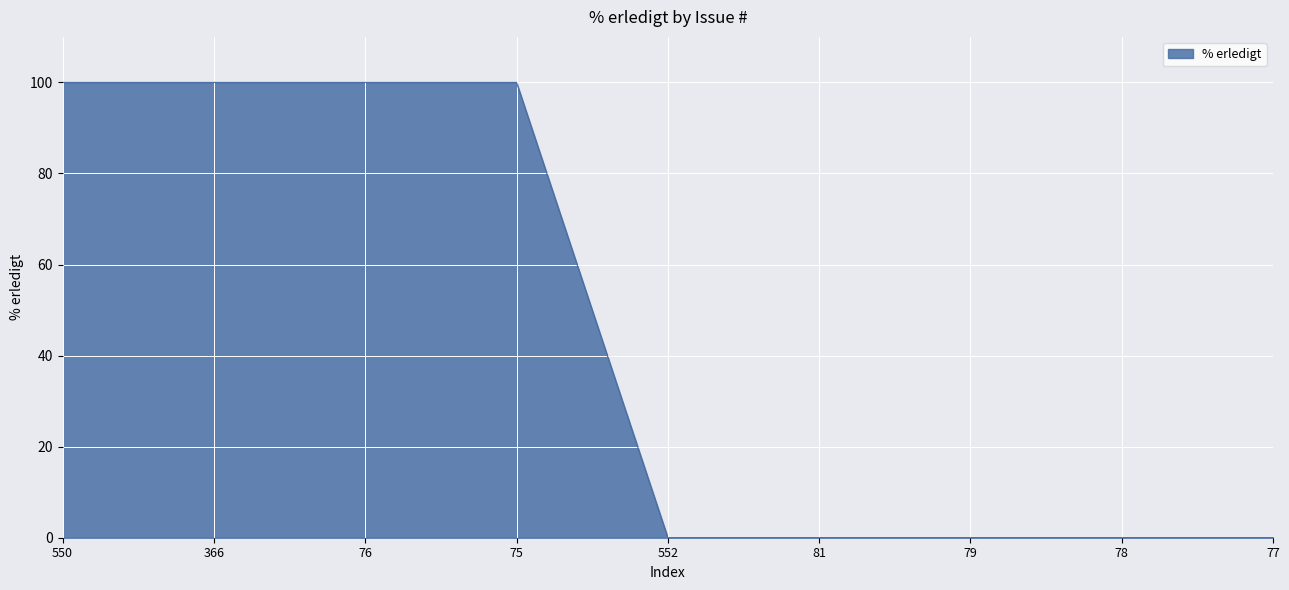

Is it true that the value at 552 is 68?

False